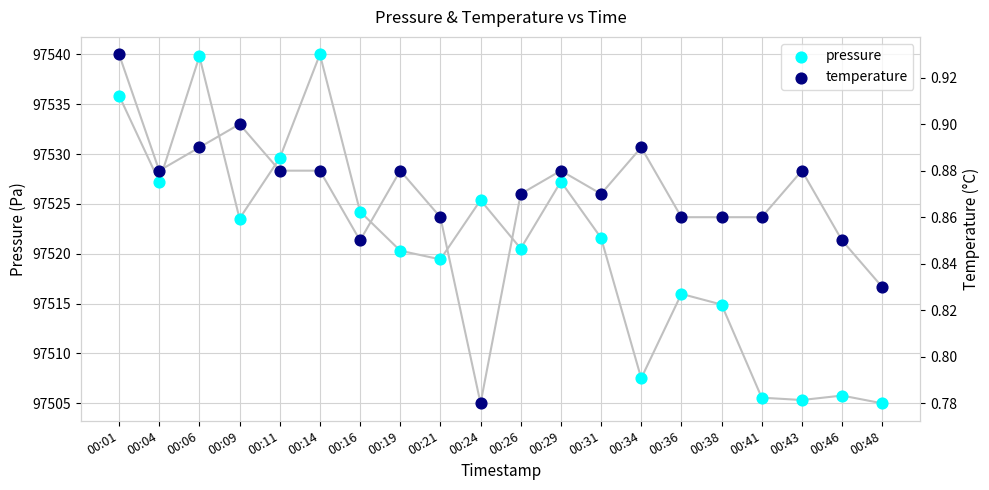

Is the value of temperature at 00:31 greater than the value of pressure at 00:29?

No